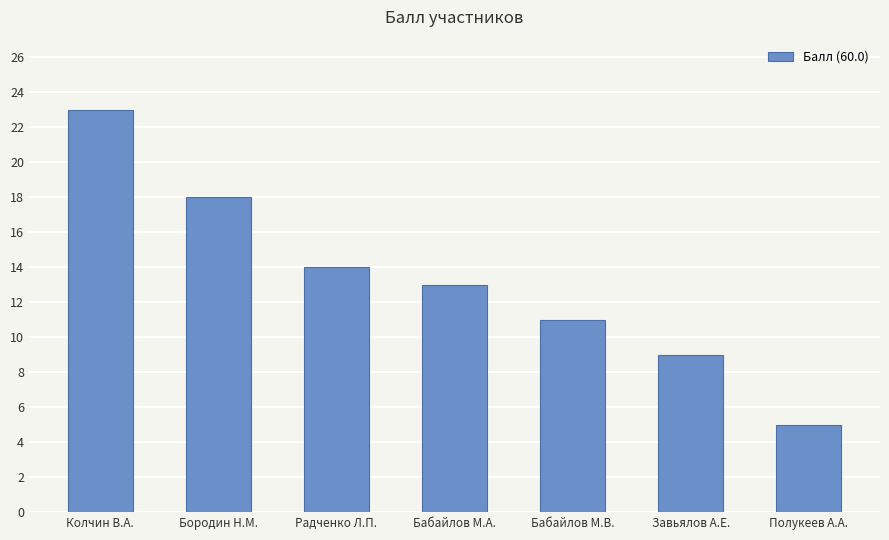

Which label corresponds to the largest value in the chart?

Колчин В.А.